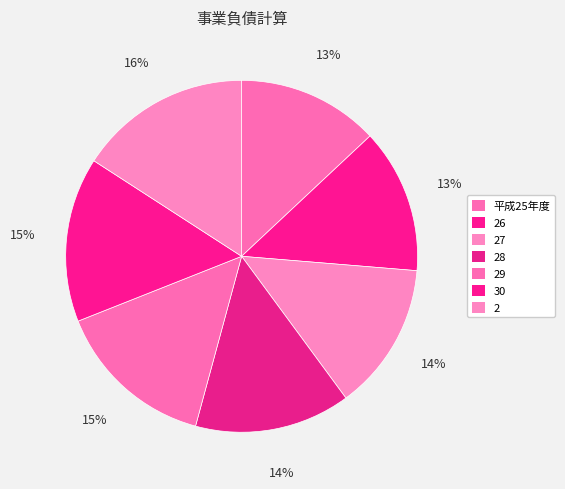

True or false: 平成25年度 accounts for 7% of the total.

False